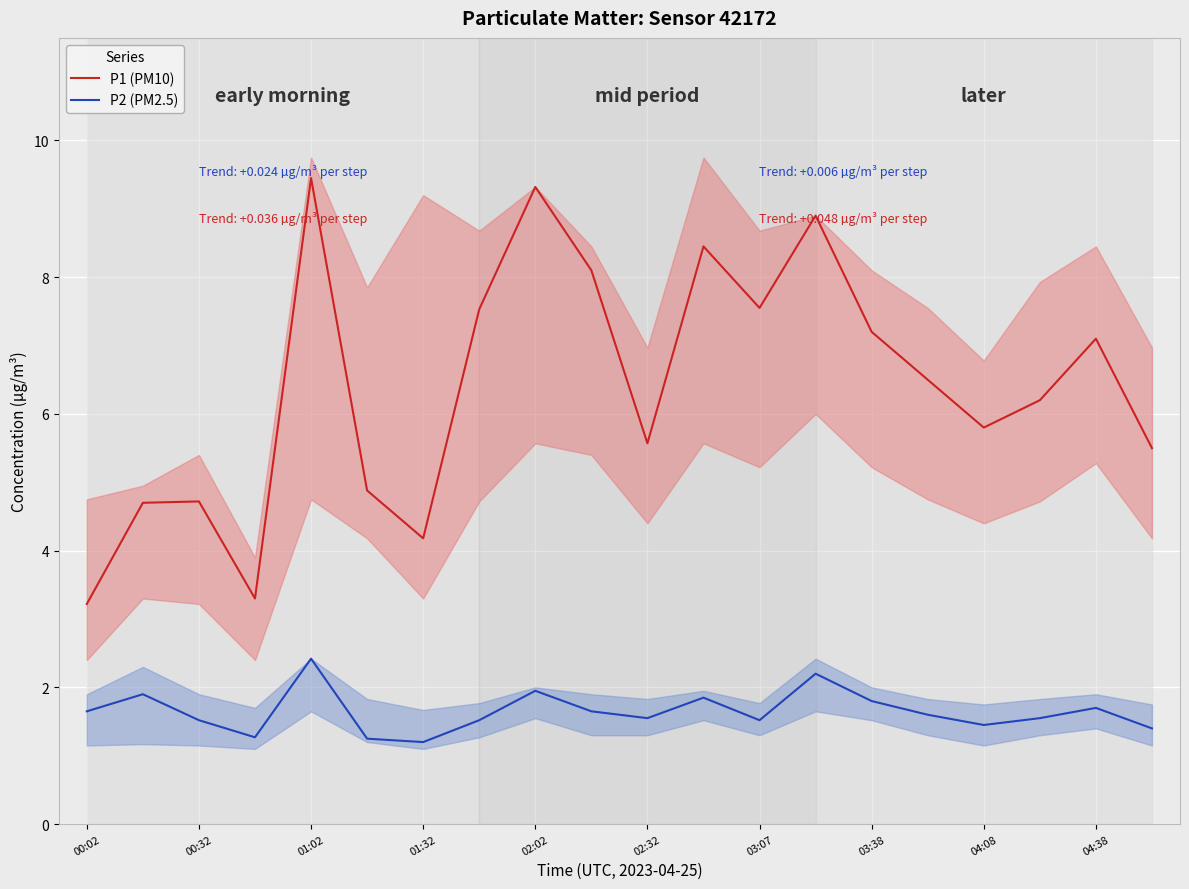

True or false: P1 (PM10) and P2 (PM2.5) cross at least once.

False